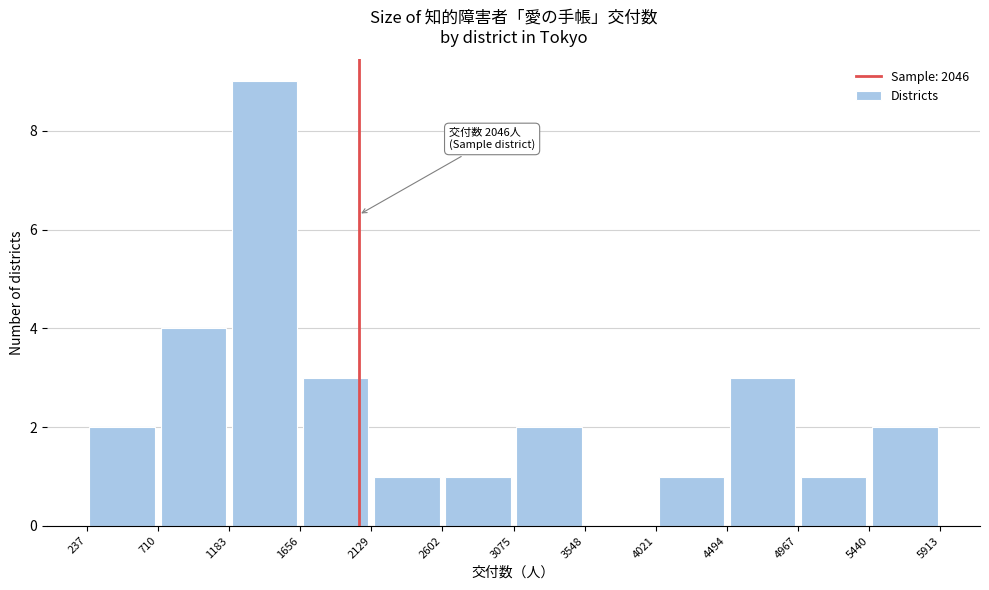

Over which range of the x-axis is the bar tallest?

1183 to 1656